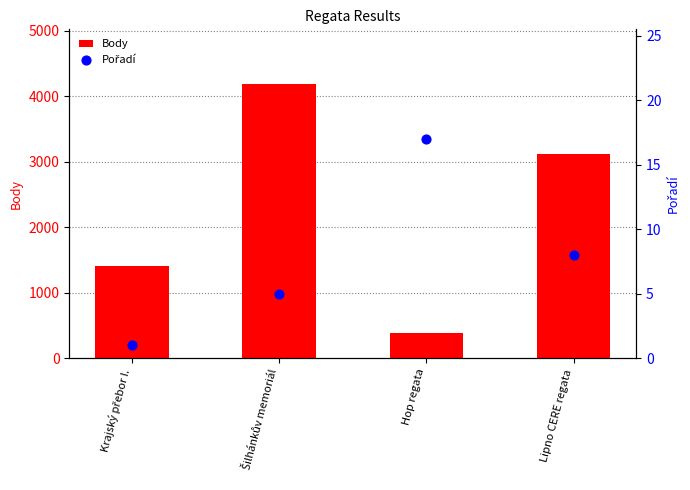

Which series contains the highest Y value?

Body